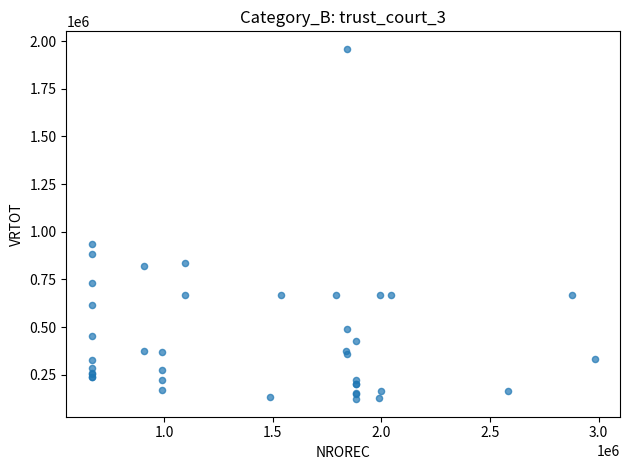

What Y value in the scatter plot is closest to 1040500?

938000